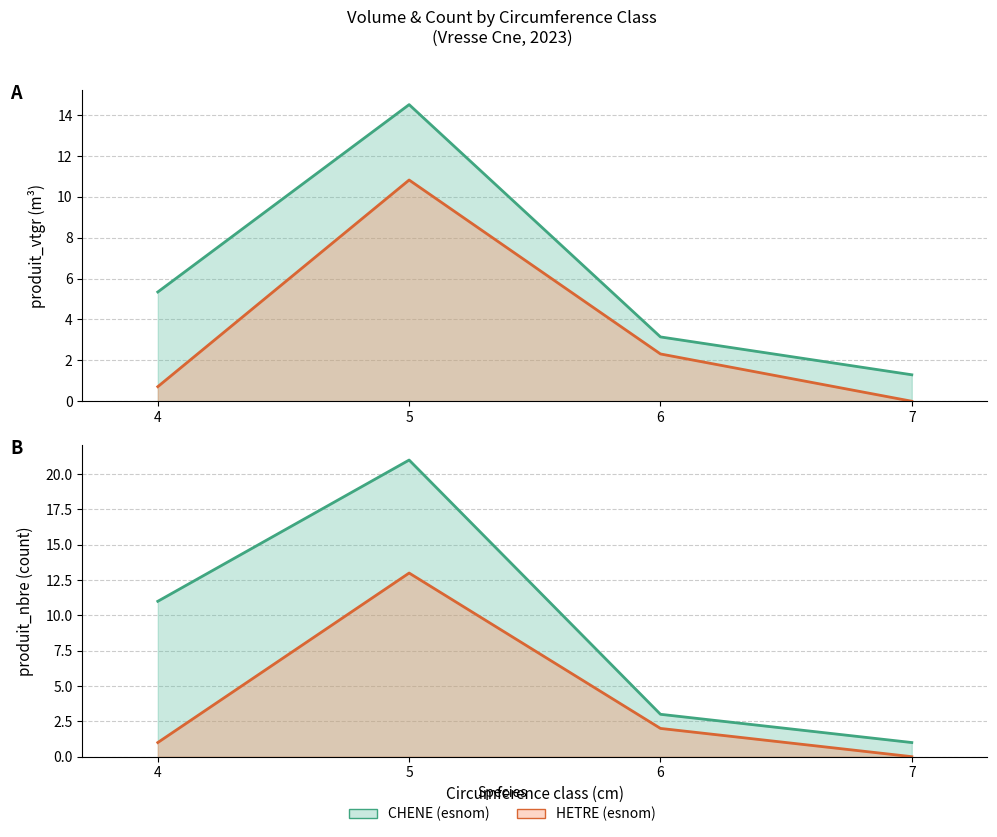

Which series has the largest range (max minus min)?

CHENE